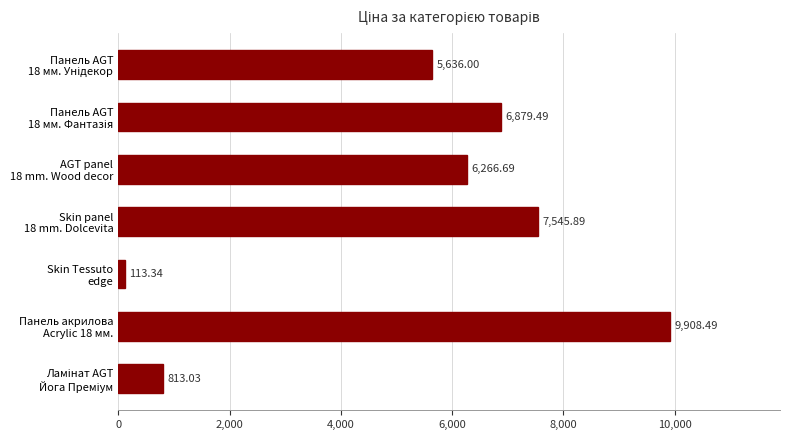

What is the sum of all values?

37162.9